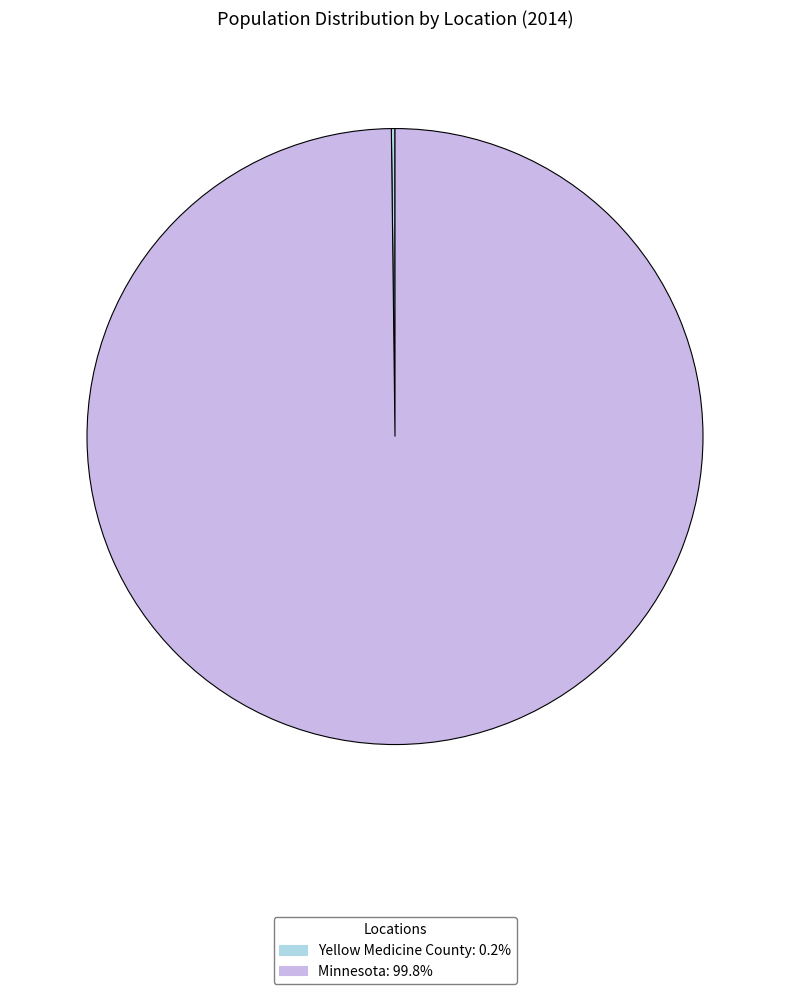

Is Minnesota the majority of the pie?

Yes